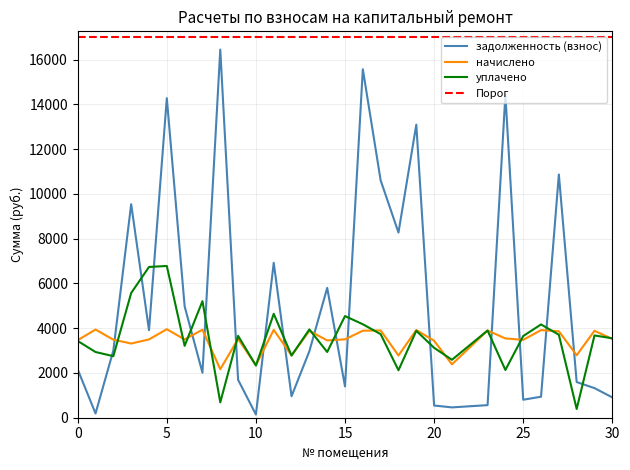

What is the value of the начислено point at the 26th from the left?

3915.2